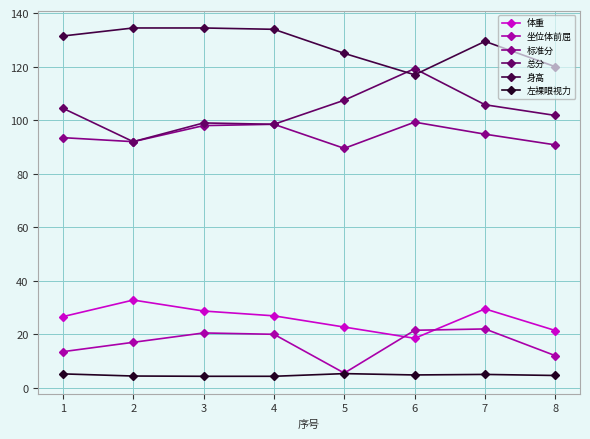

What is the difference between the second highest and minimum values in the 体重 series?

11.0